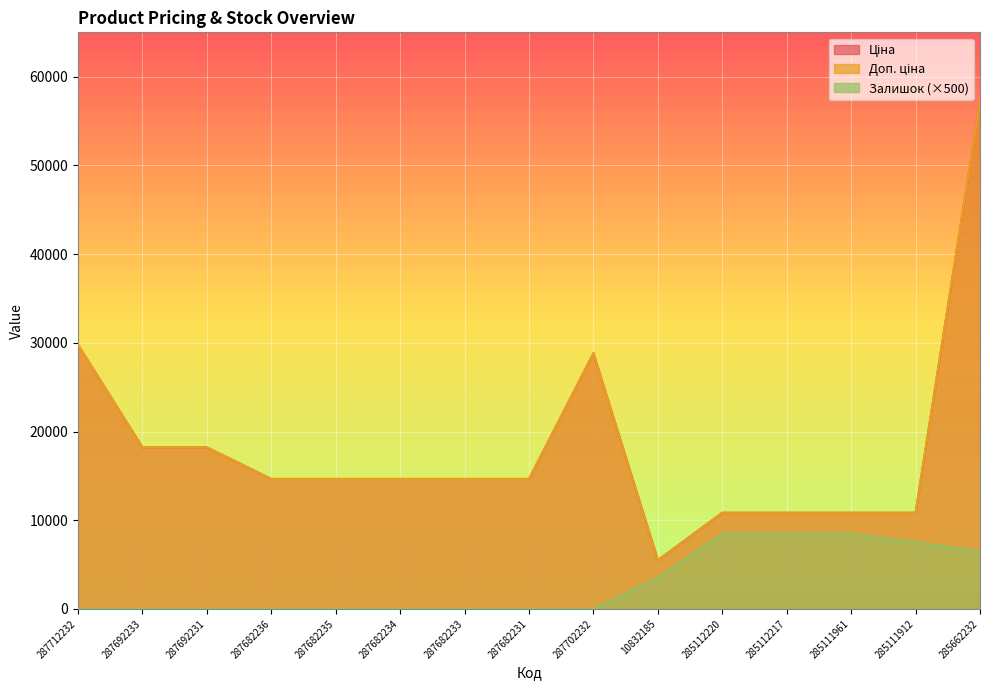

At which category does the chart reach its peak across all series?

285662232